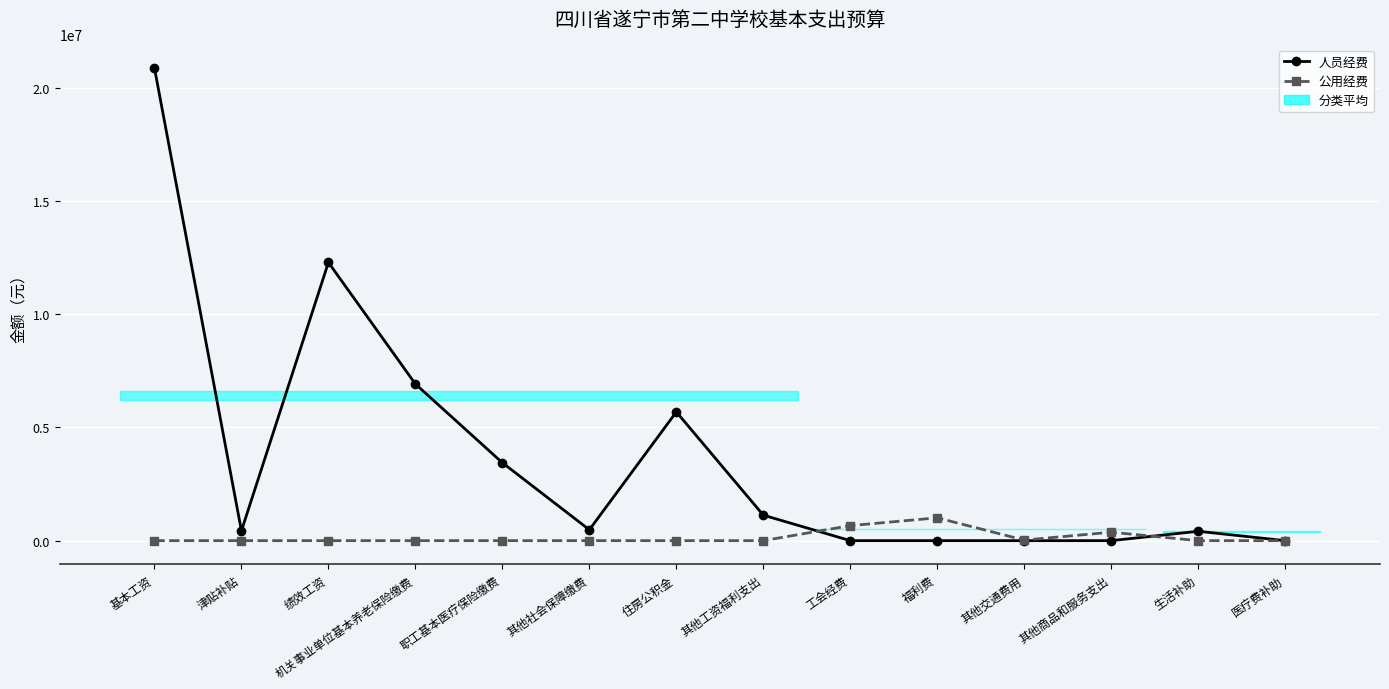

What position from the left is 机关事业单位基本养老保险缴费?

4